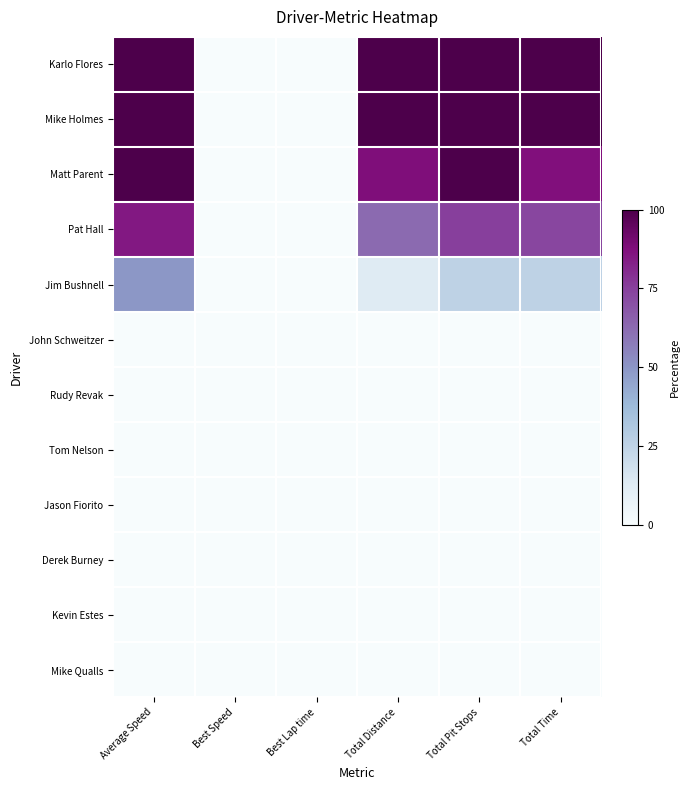

Which series has the largest total across all categories?

Karlo Flores